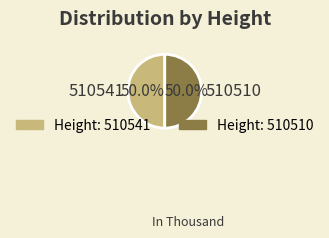

Approximately how many times larger is the value at 510510 compared to 510541?

1.0